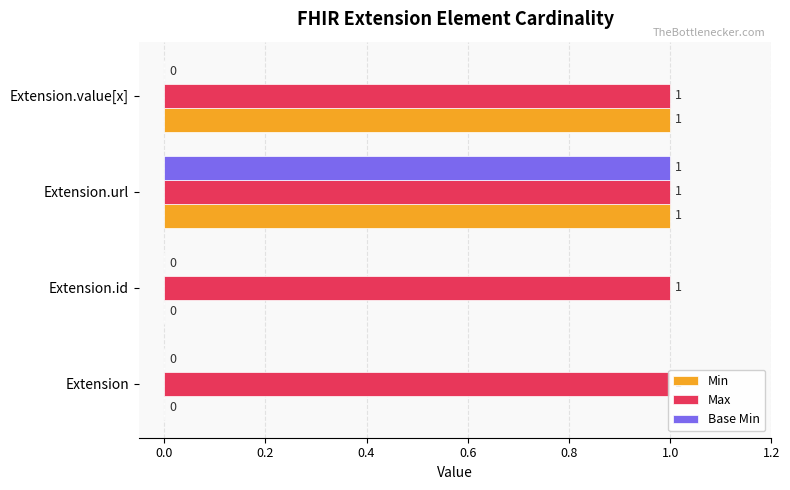

The Min series shows 0.6 at Extension.id. True or false?

False